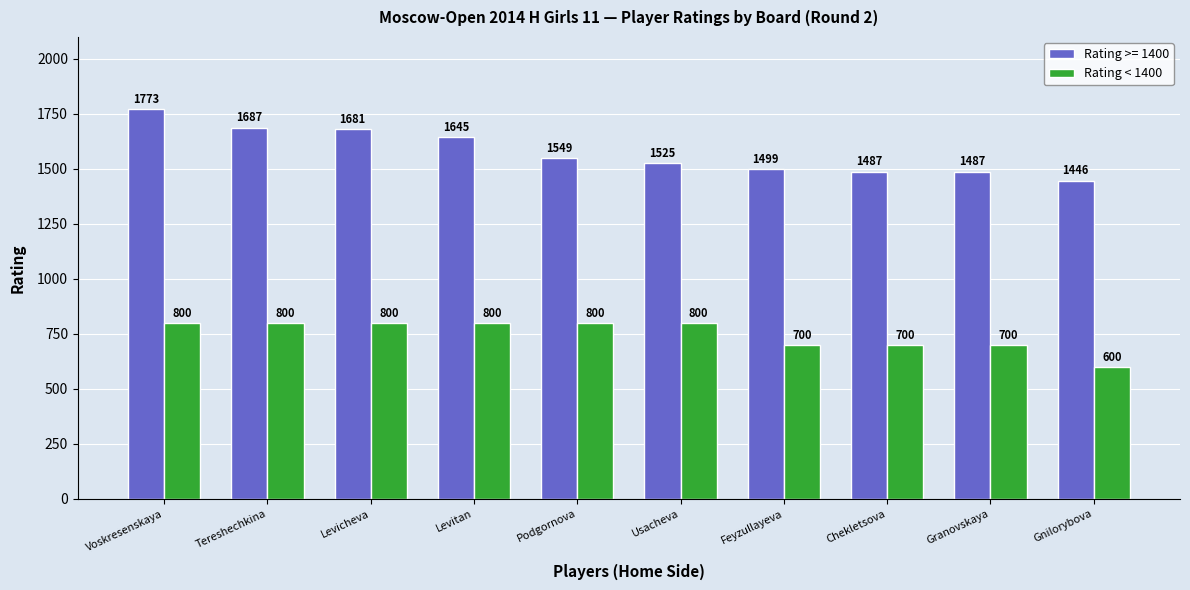

True or false: Rating < 1400 has a value of 1090 at Granovskaya.

False